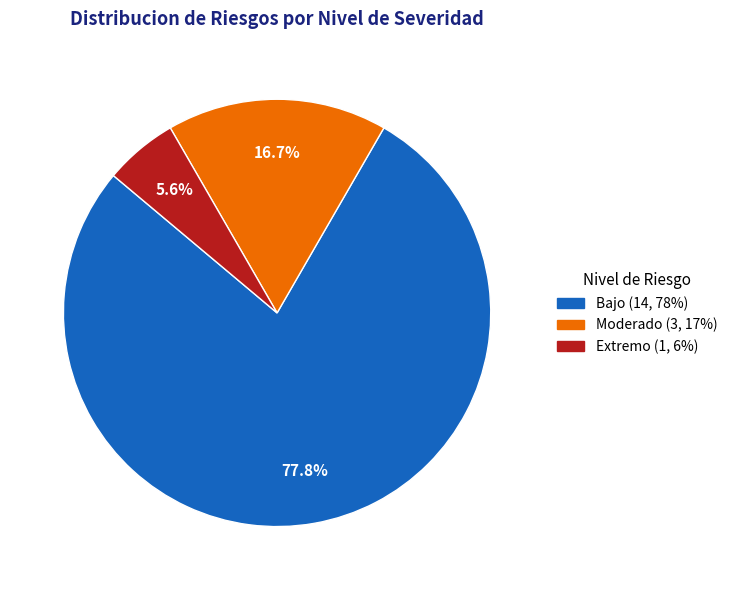

Count the number of slices in the pie.

3